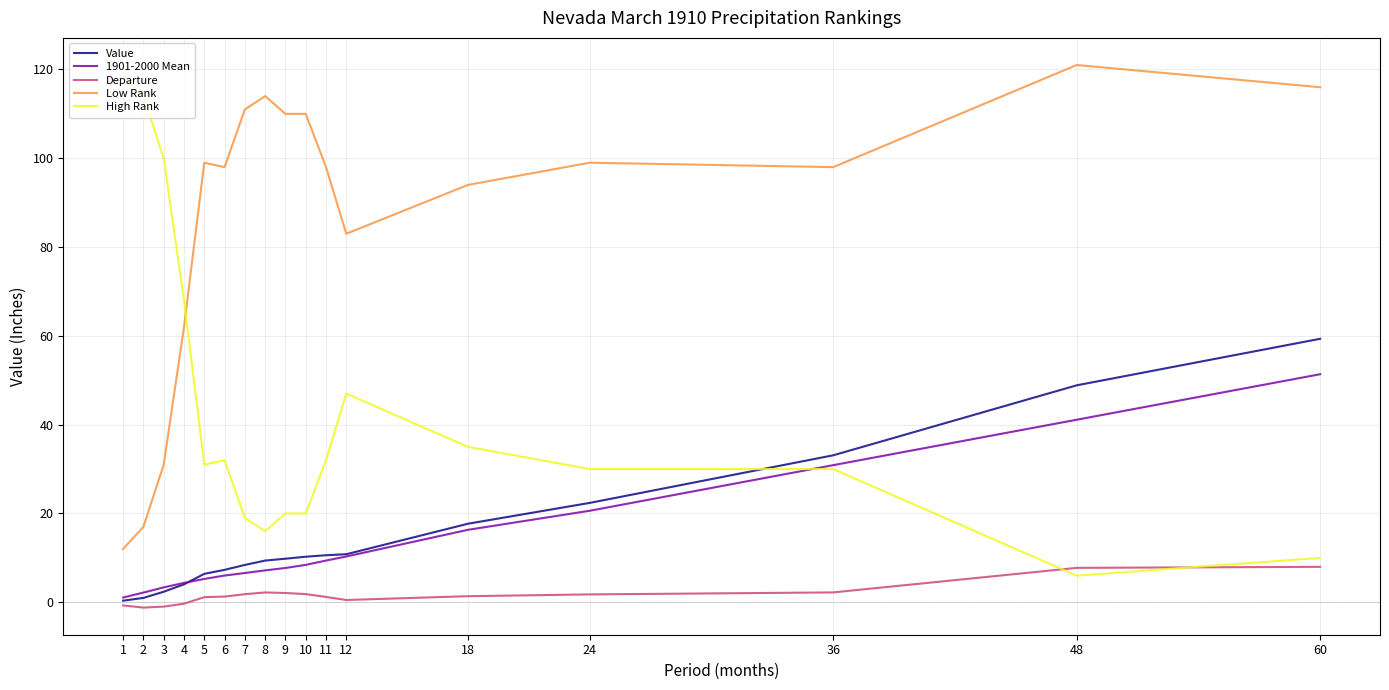

How many times do Departure and High Rank cross each other?

2